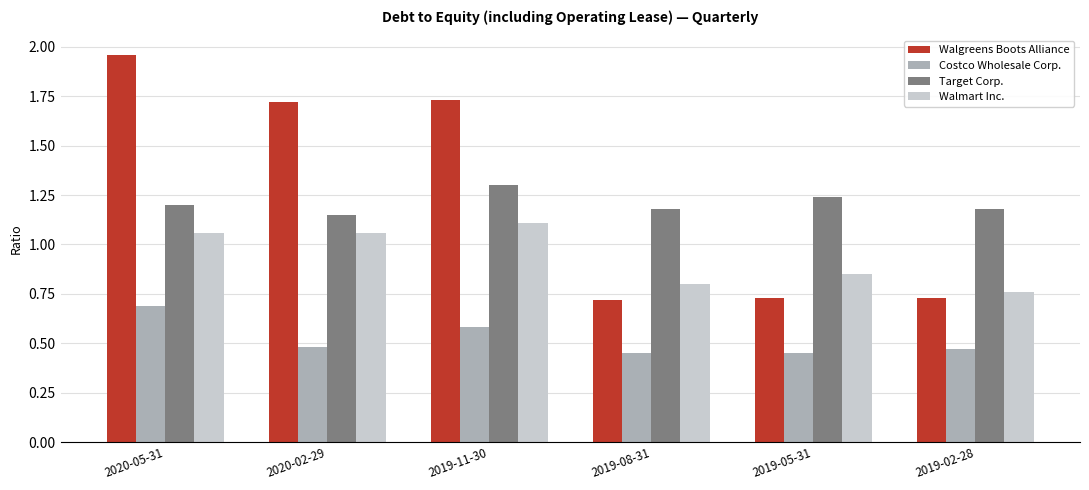

Which label corresponds to the largest value in the chart?

2020-05-31